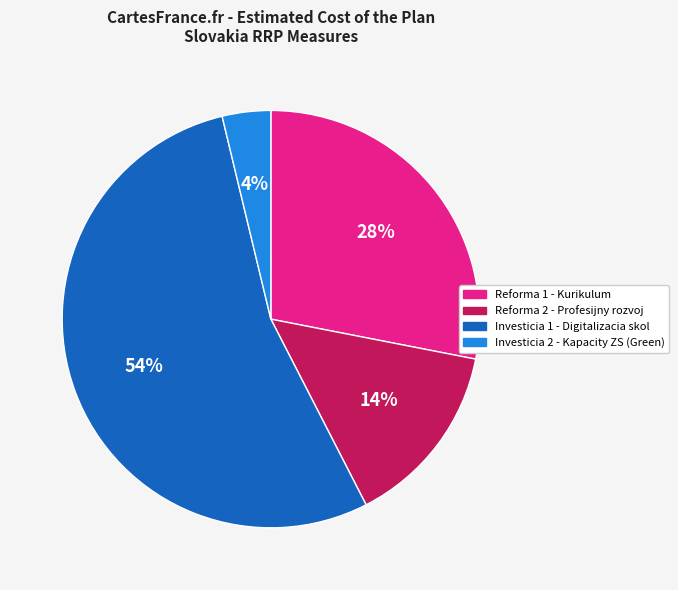

To the nearest percent, what percentage of the pie is Reforma 1 - Kurikulum?

28%